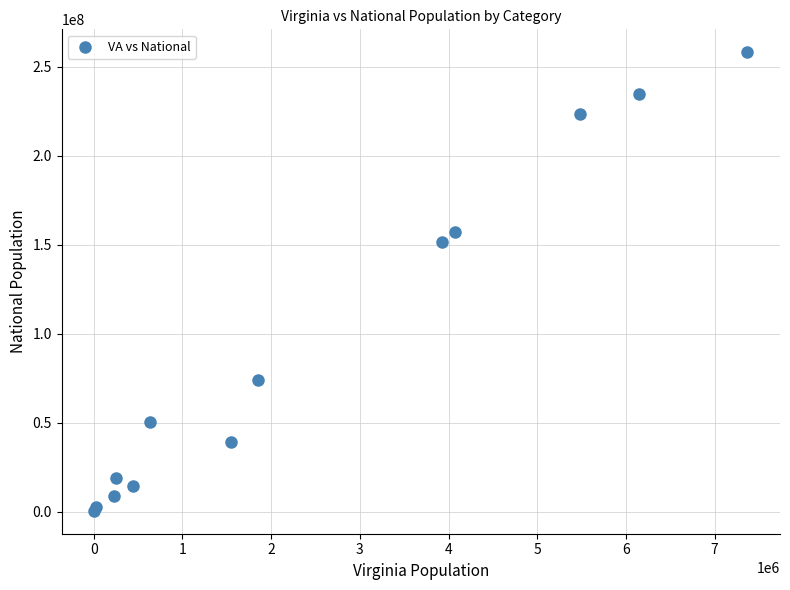

What Y value in the scatter plot is closest to 129403978?

151781326